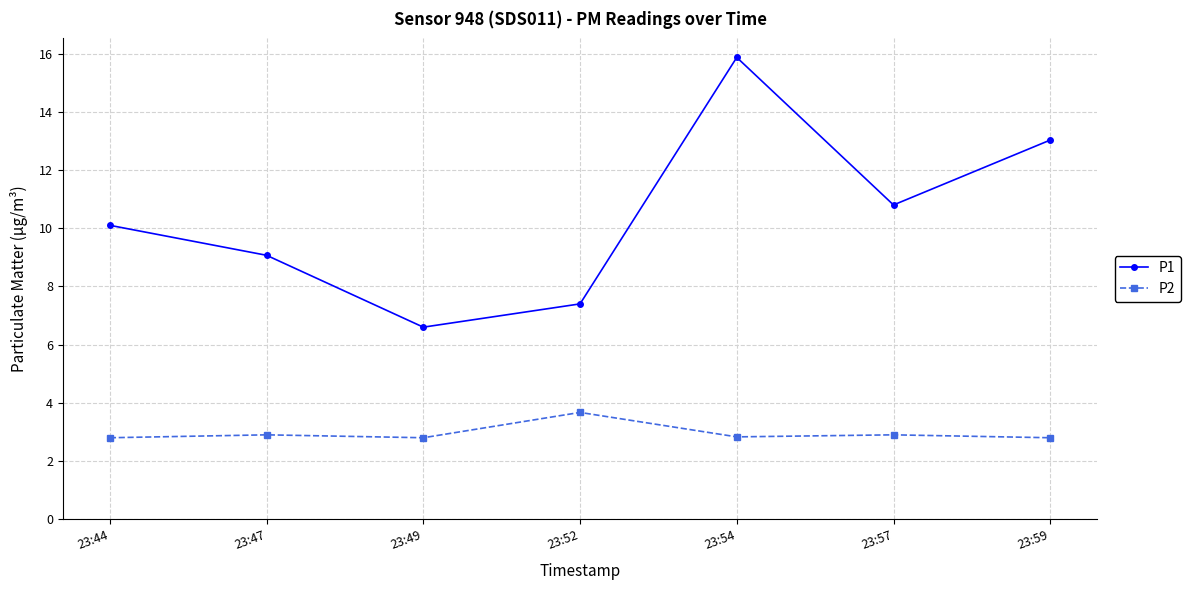

Reading left to right, transcribe all the data shown in this chart.

P1: 23:44=10.1	23:47=9.1	23:49=6.6	23:52=7.4	23:54=15.9	23:57=10.8	23:59=13.0
P2: 23:44=2.8	23:47=2.9	23:49=2.8	23:52=3.7	23:54=2.8	23:57=2.9	23:59=2.8